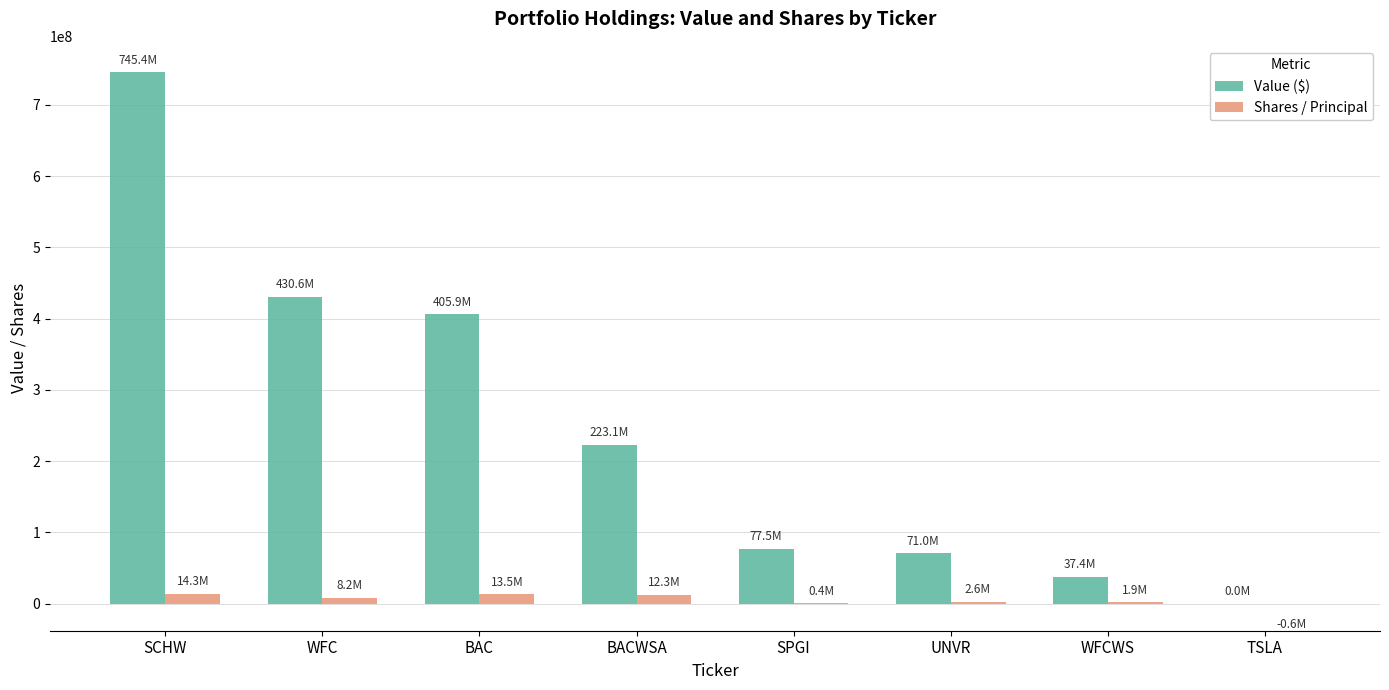

What is the highest value of the Value ($) series?

745440000